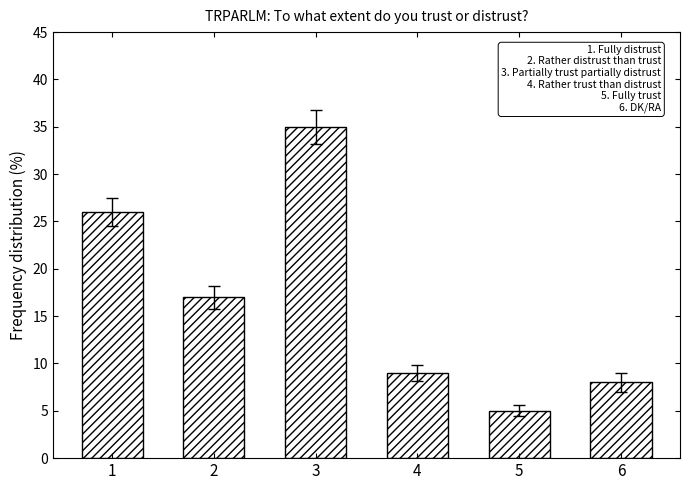

Is it true that the value at 4 is 9?

True